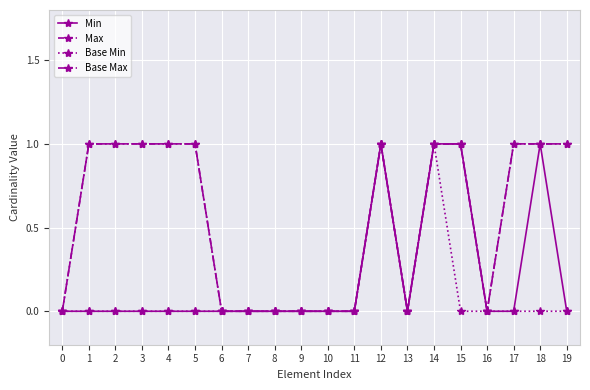

Reading left to right, what are all the values shown in this chart?

Min: 0	0	0	0	0	0	0	0	0	0	0	0	1	0	1	1	0	0	1	0
Max: 0	1	1	1	1	1	0	0	0	0	0	0	1	0	1	1	0	1	1	1
Base Min: 0	0	0	0	0	0	0	0	0	0	0	0	1	0	1	0	0	0	0	0
Base Max: 0	1	1	1	1	1	0	0	0	0	0	0	1	0	1	1	0	1	1	1